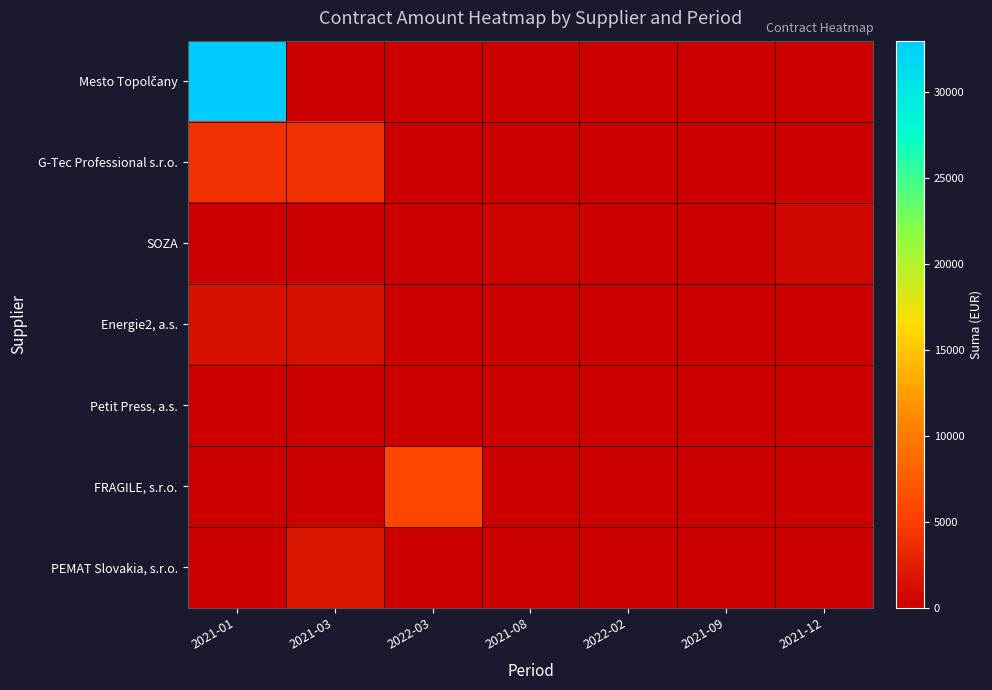

Rank the series by their maximum value, from lowest to highest.

Petit Press, a.s., SOZA, Energie2, a.s., PEMAT Slovakia, s.r.o., G-Tec Professional s.r.o., FRAGILE, s.r.o., Mesto Topolčany